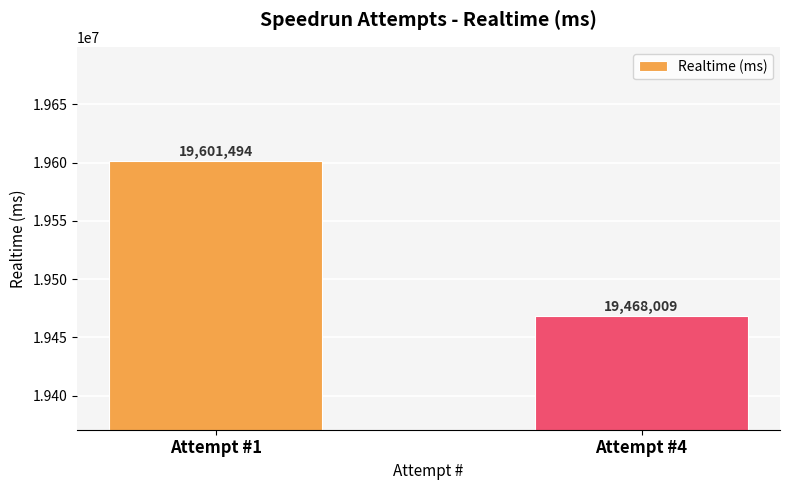

Which category has the highest value across all series?

Attempt #1